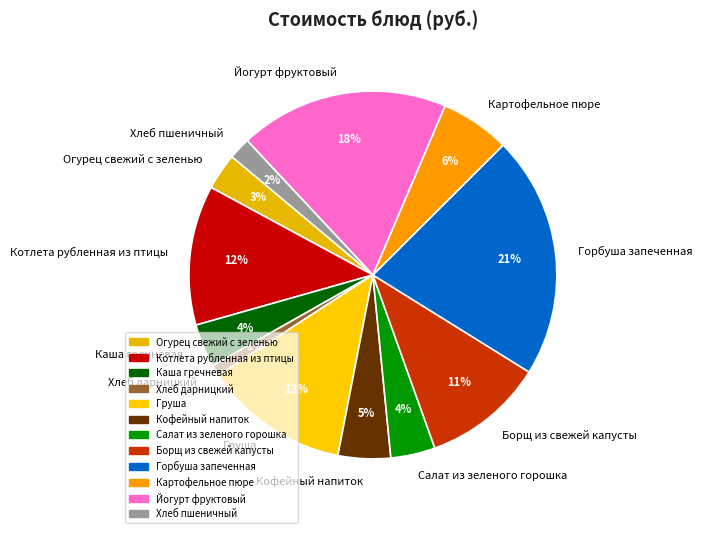

The Картофельное пюре slice represents 6% of the pie. True or false?

True